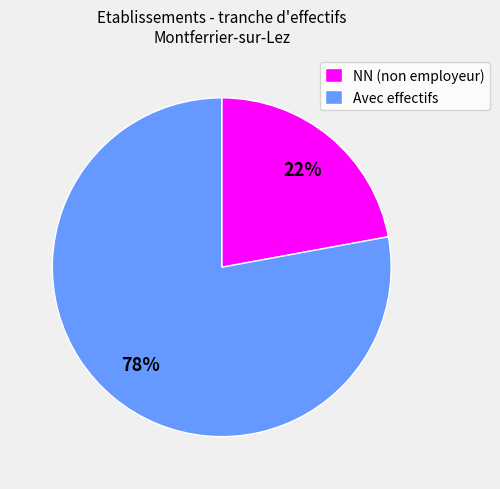

Which category accounts for the majority?

Avec effectifs